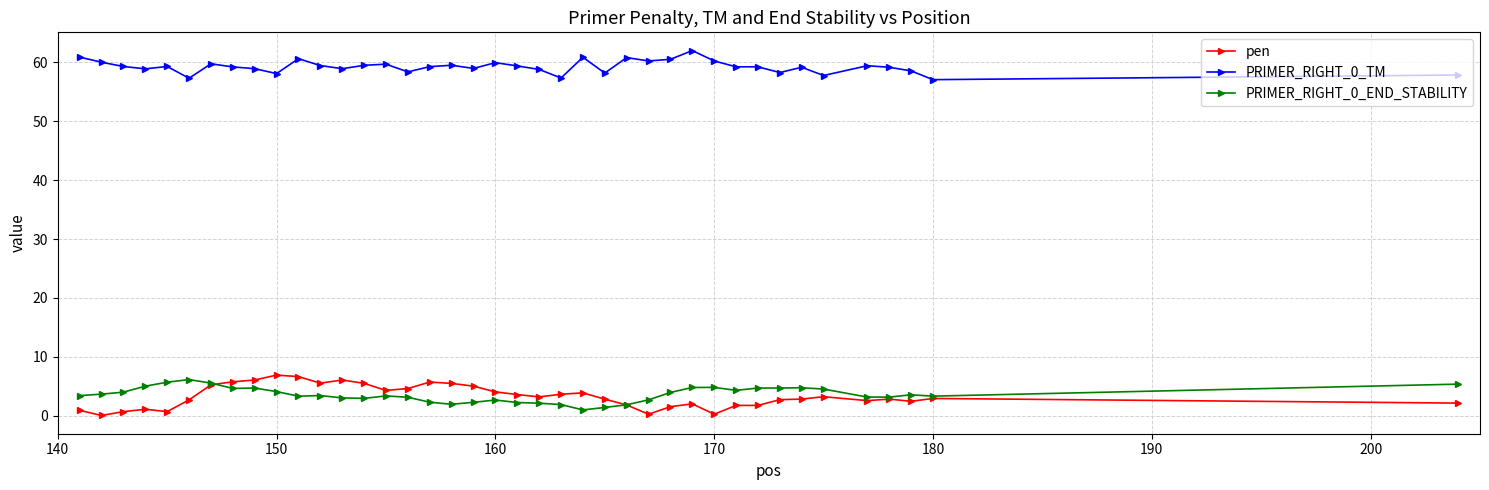

At how many categories does at least one series exceed 25?

40